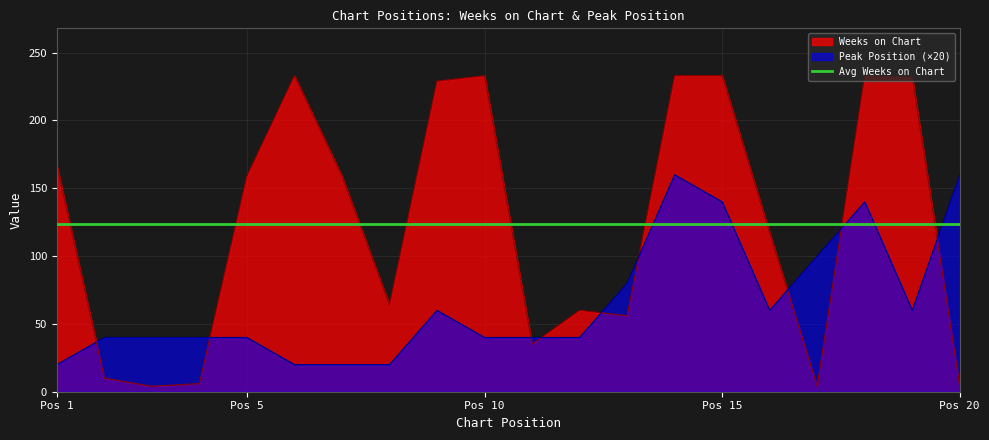

What is the value of the Weeks on Chart point at the 4th from the left?

6